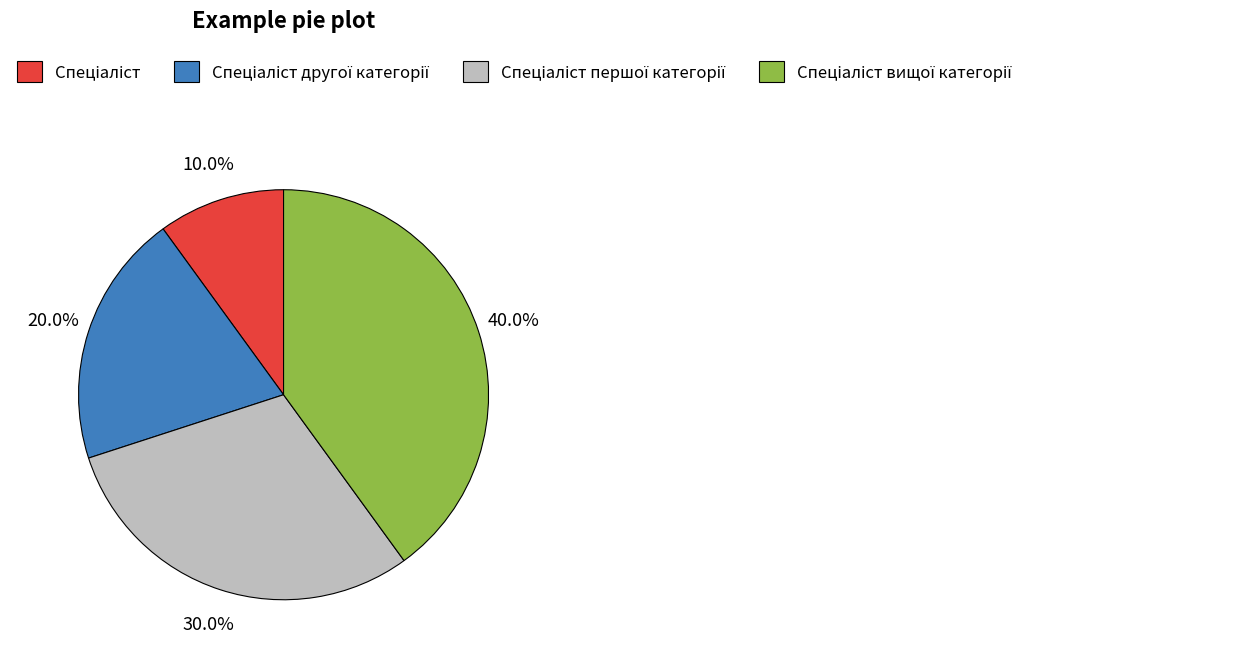

Is there any slice that represents more than half of the pie?

No